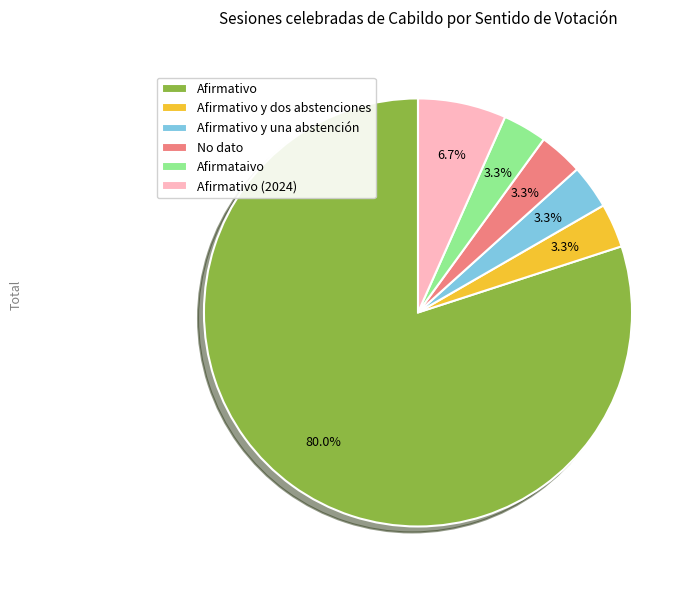

Which slice is the largest?

Afirmativo